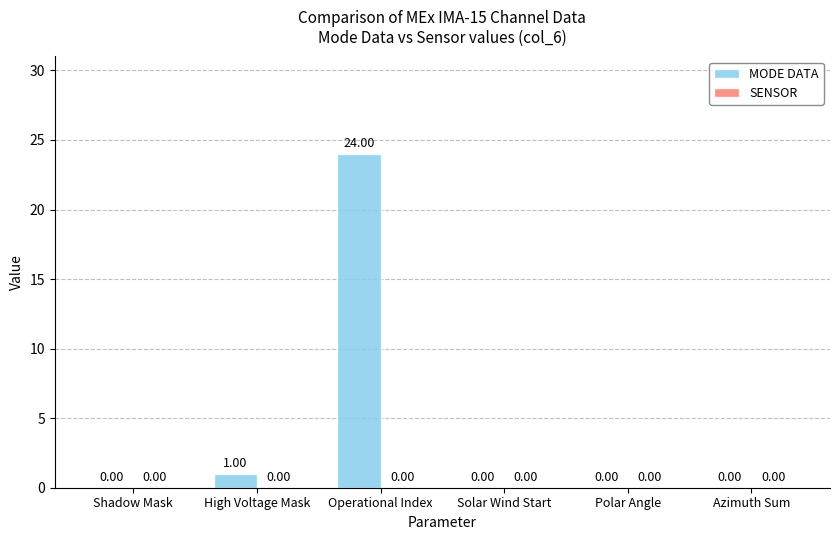

At which category does the chart reach its peak across all series?

Operational Index